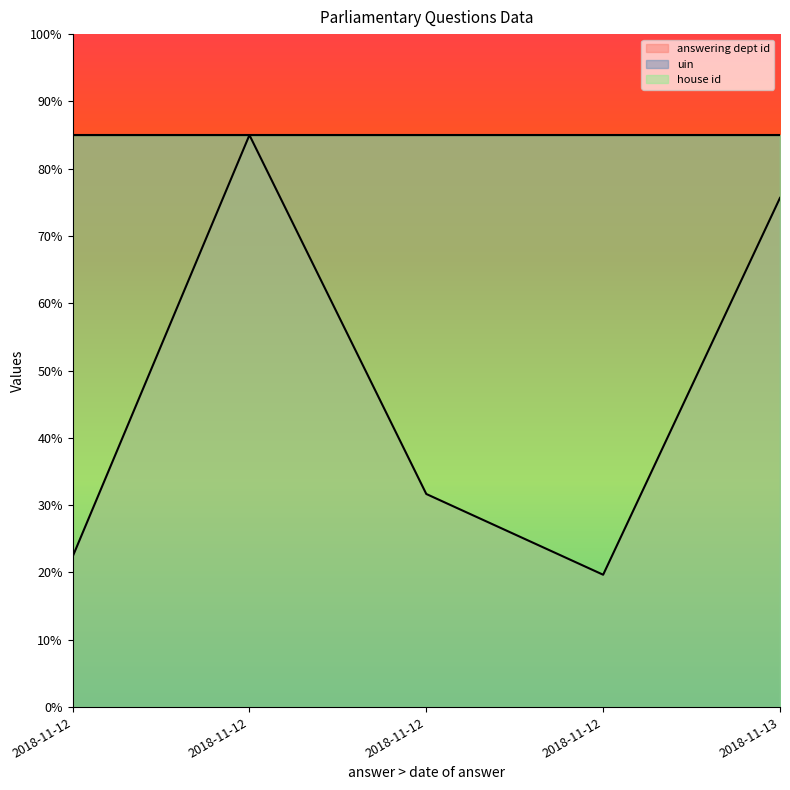

What is the value of the uin point at the 4th from the left?

85.0